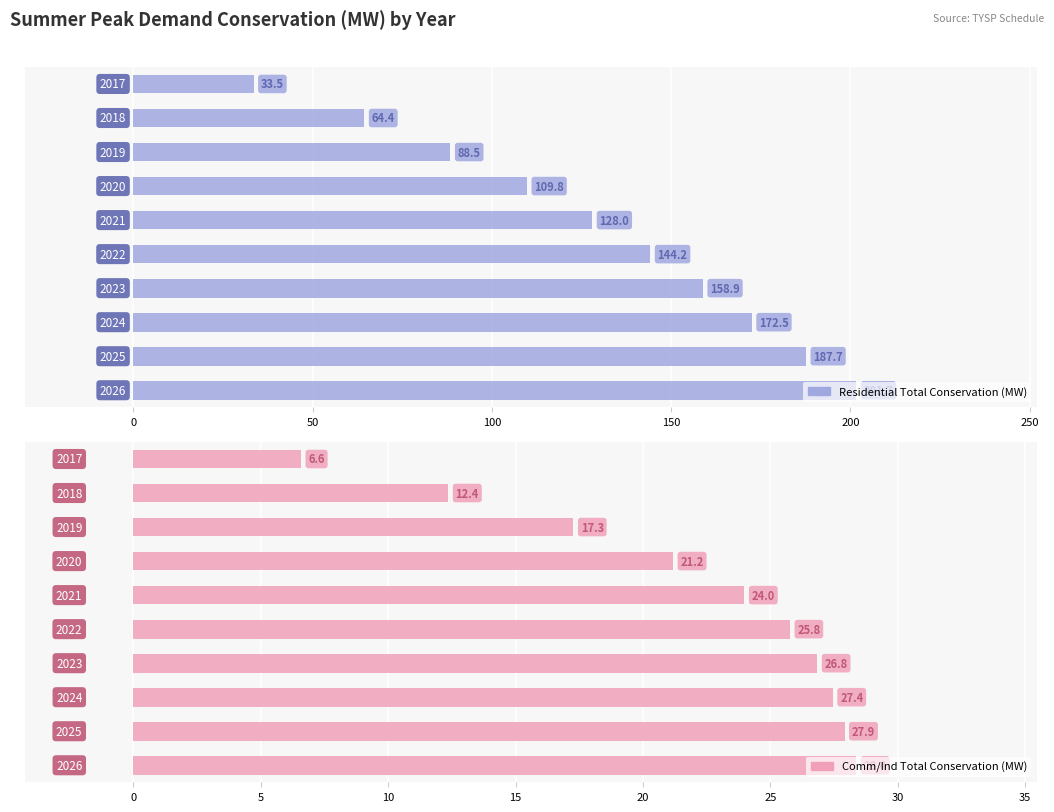

Which series changed the most between −50 and 200?

Residential Total Conservation (MW)